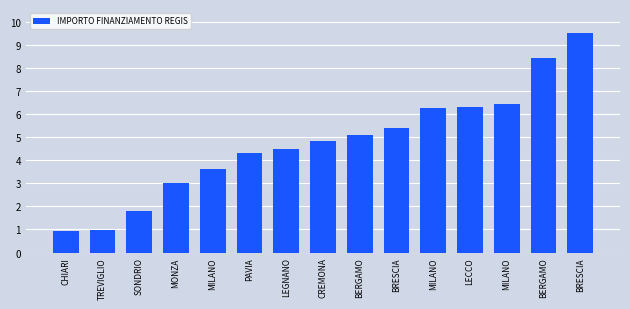

Does the chart contain any negative values?

No